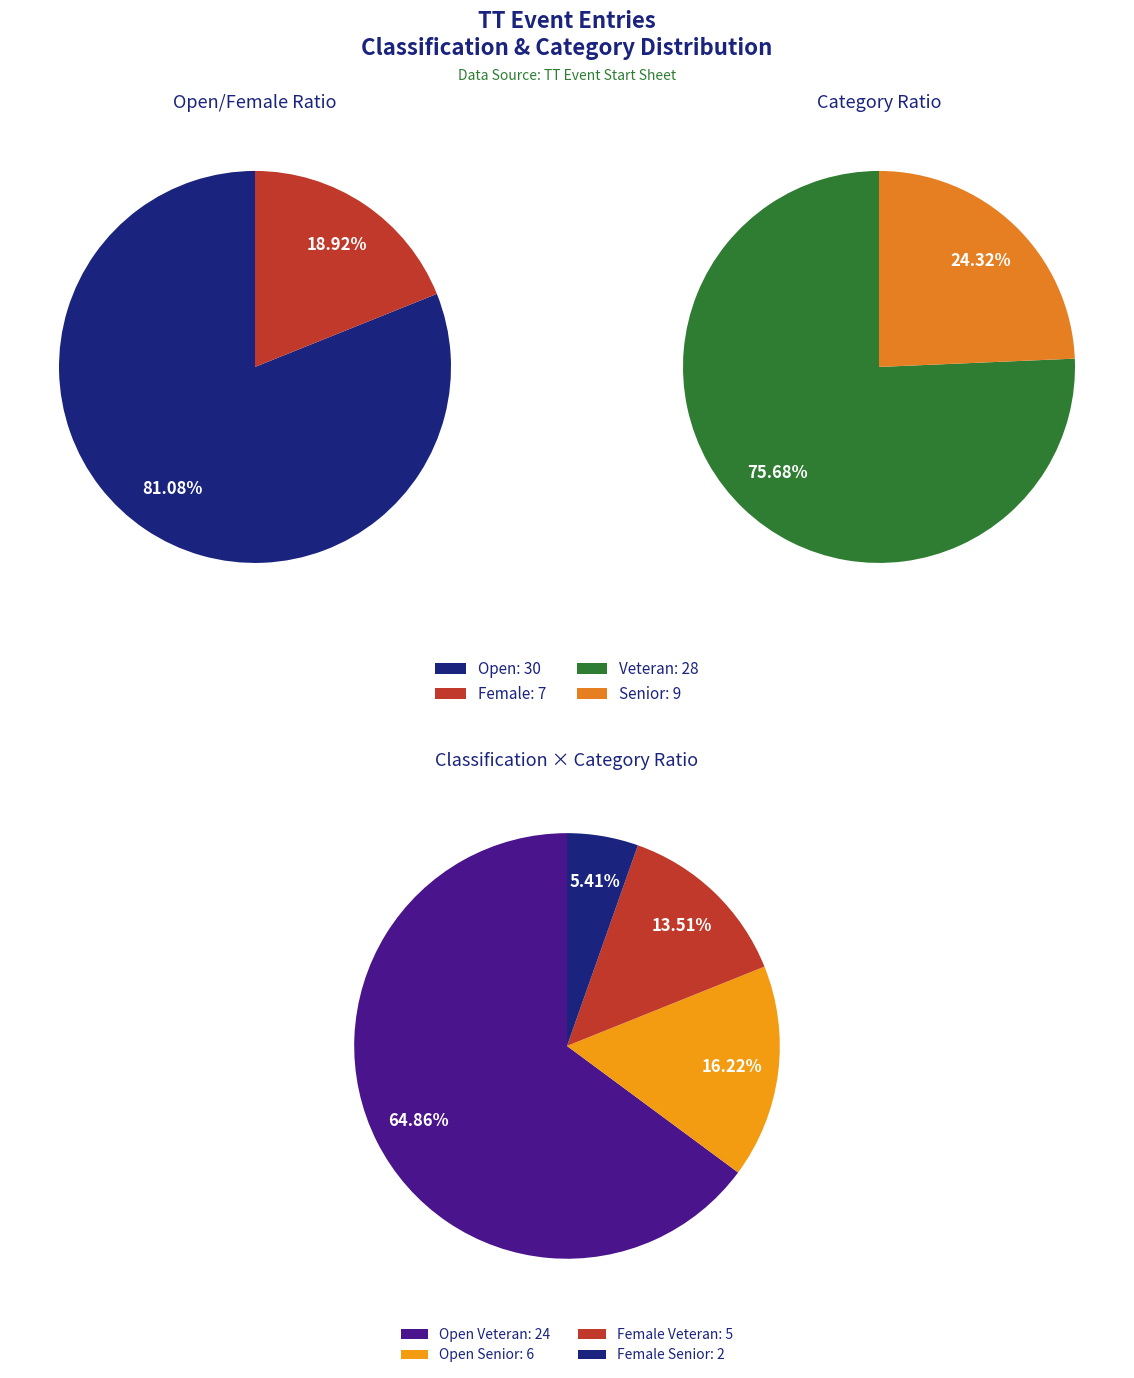

Between Senior_Open and Veteran_Open, which is larger?

Veteran_Open